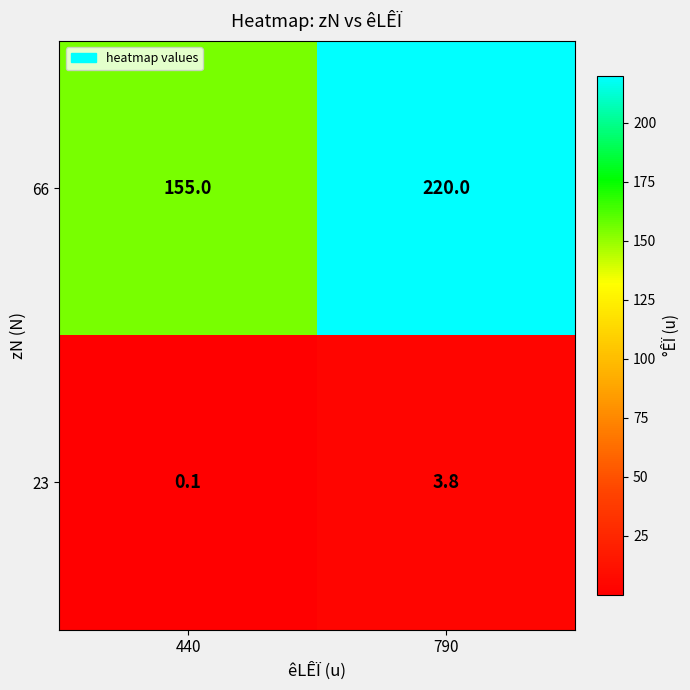

How many series are shown in this chart?

2